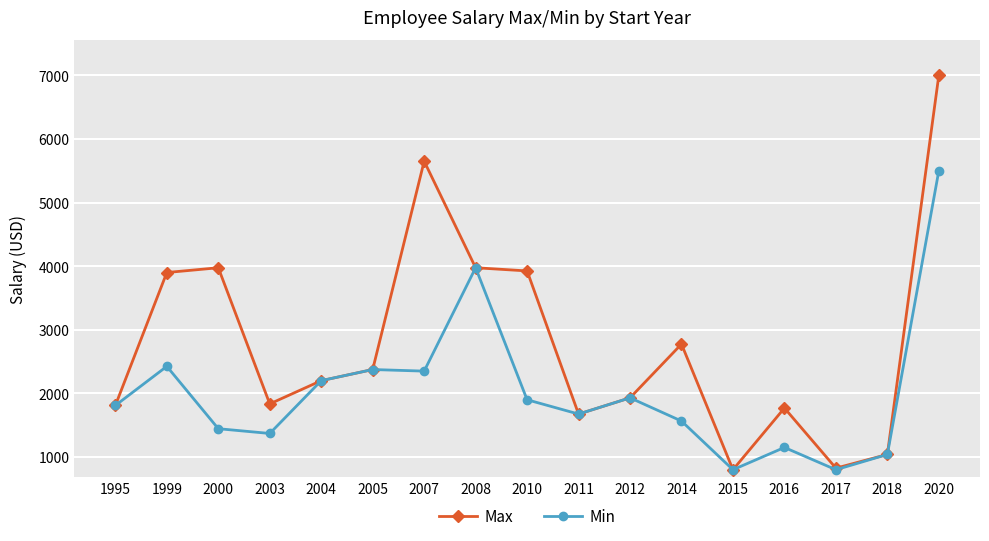

Does the chart have visible grid lines?

Yes